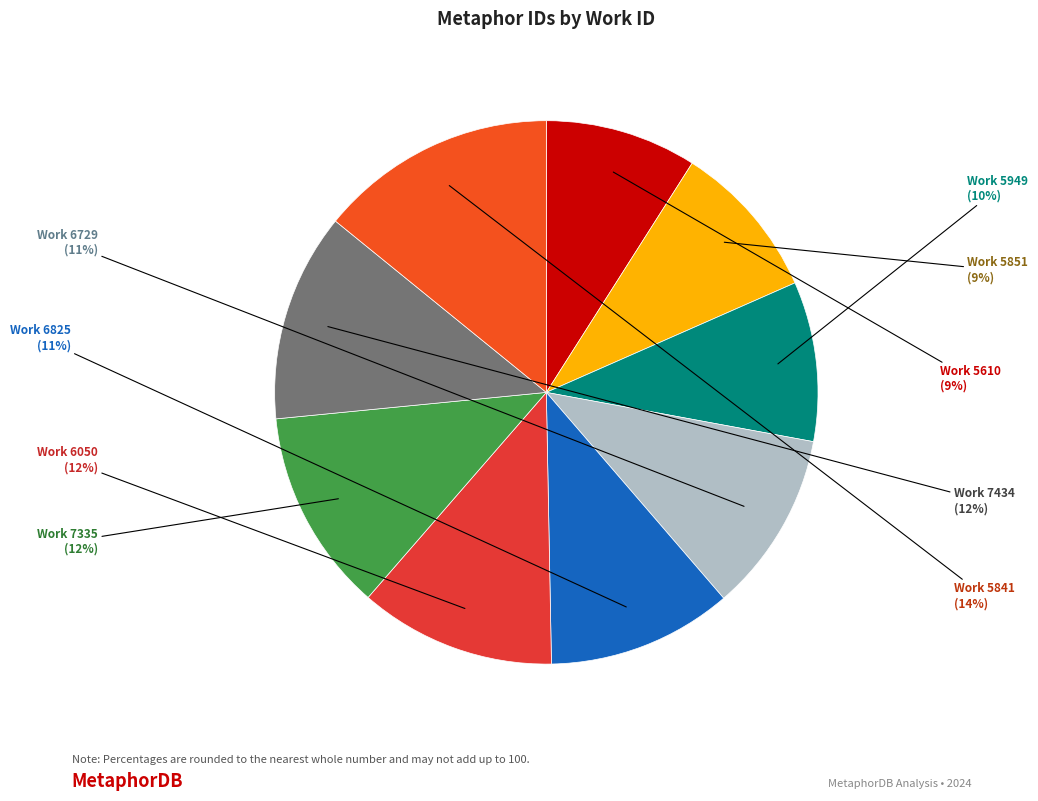

Count the number of slices in the pie.

9